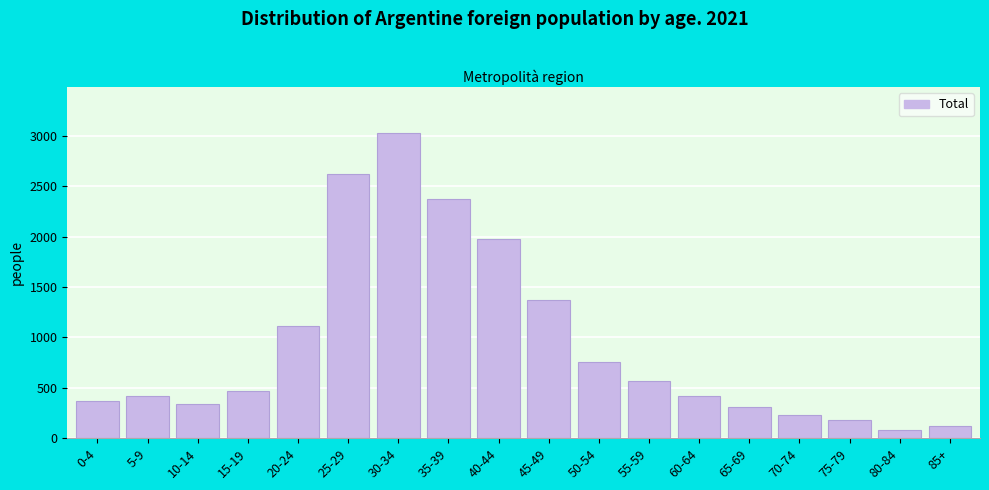

Between 75-79 and 65-69, which is larger?

65-69